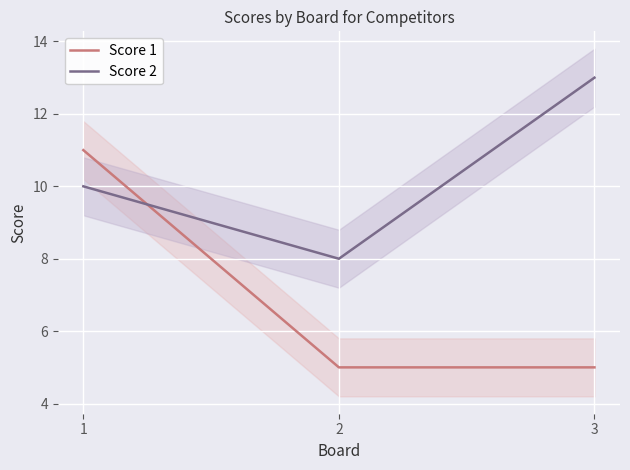

How many values in the Score 1 series exceed 5?

1